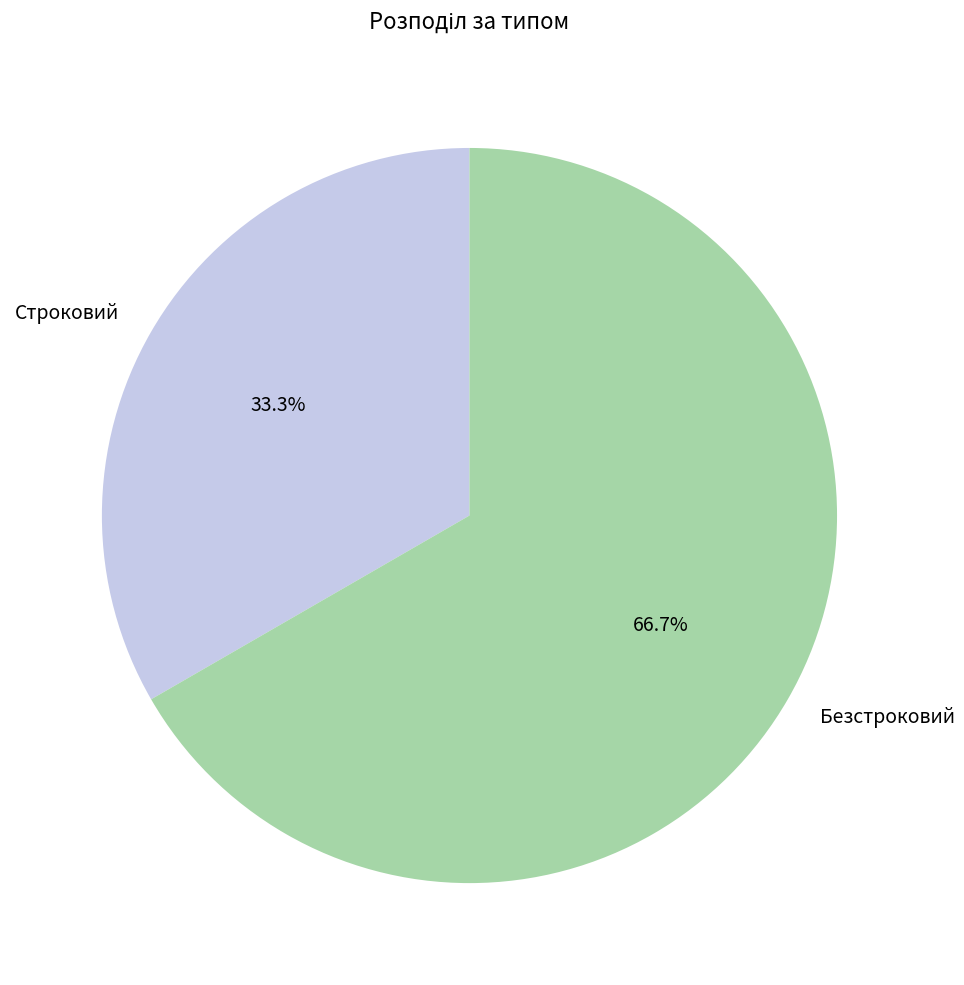

Does Безстроковий represent more than half of the total?

Yes